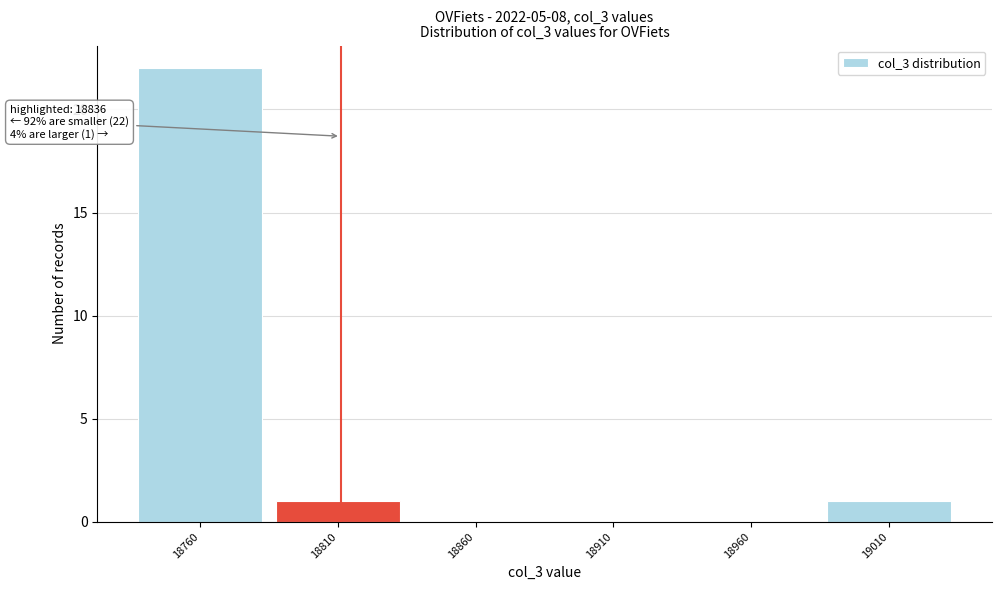

Reading left to right, extract all data points from this chart.

18760=22	18810=1	18860=0	18910=0	18960=0	19010=1